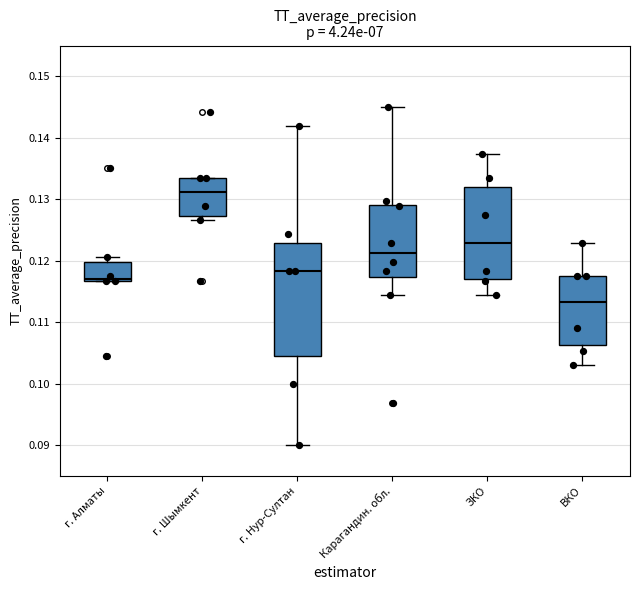

Which box's median line is the lowest?

ВКО